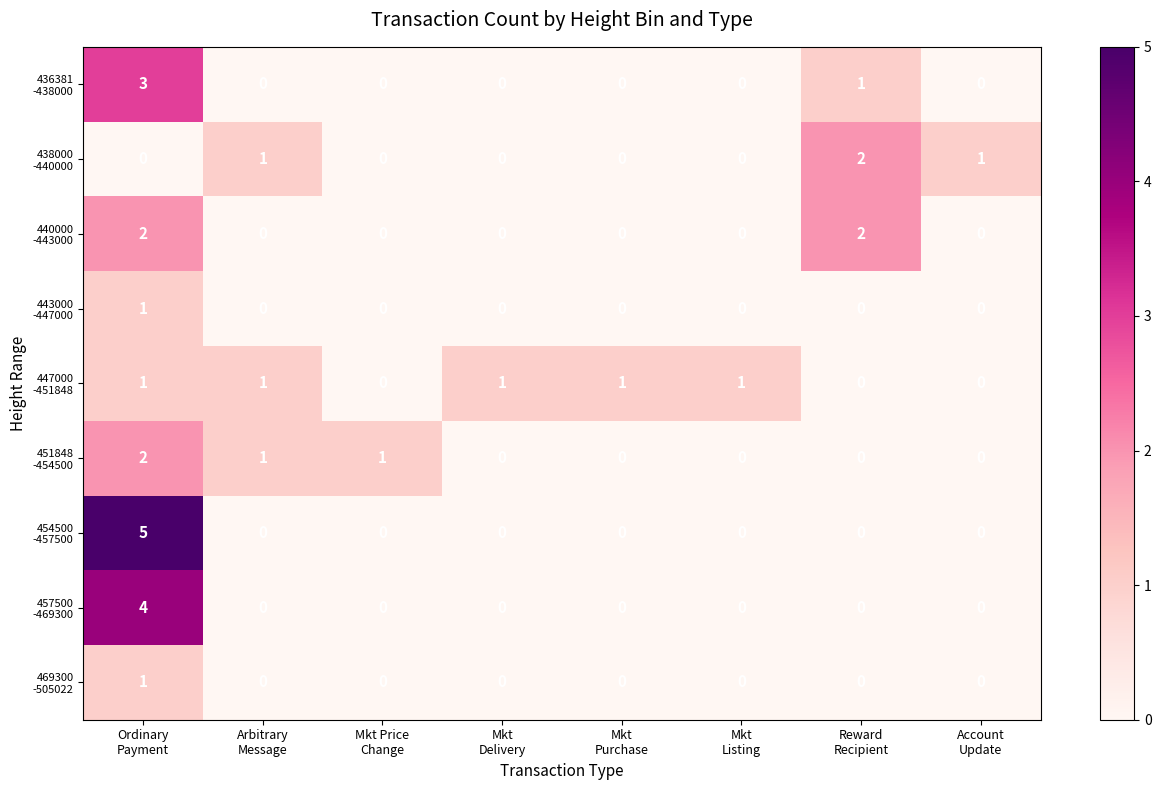

How many categories are shown in the chart?

8